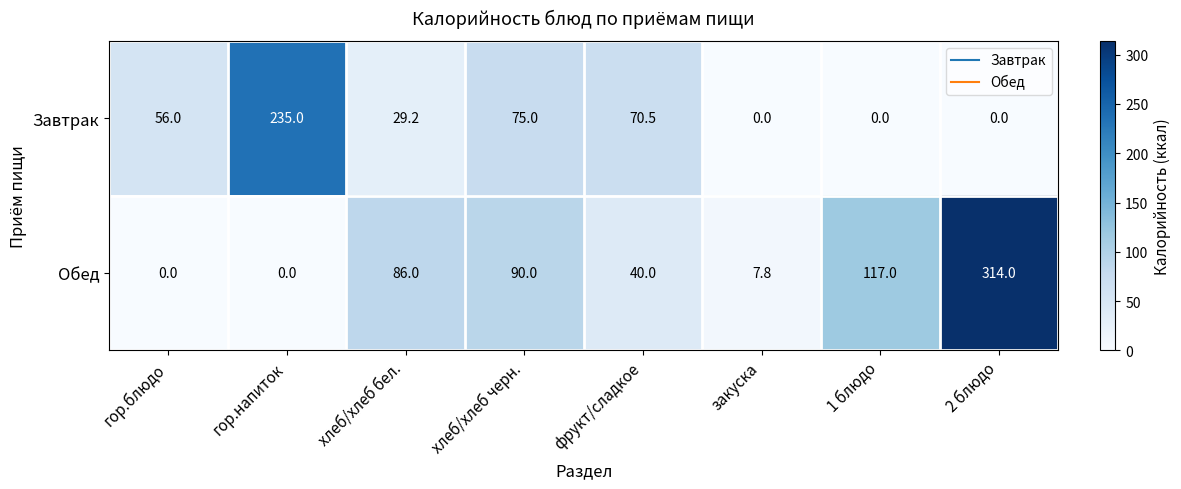

Rank the series by their maximum value, from lowest to highest.

Завтрак, Обед